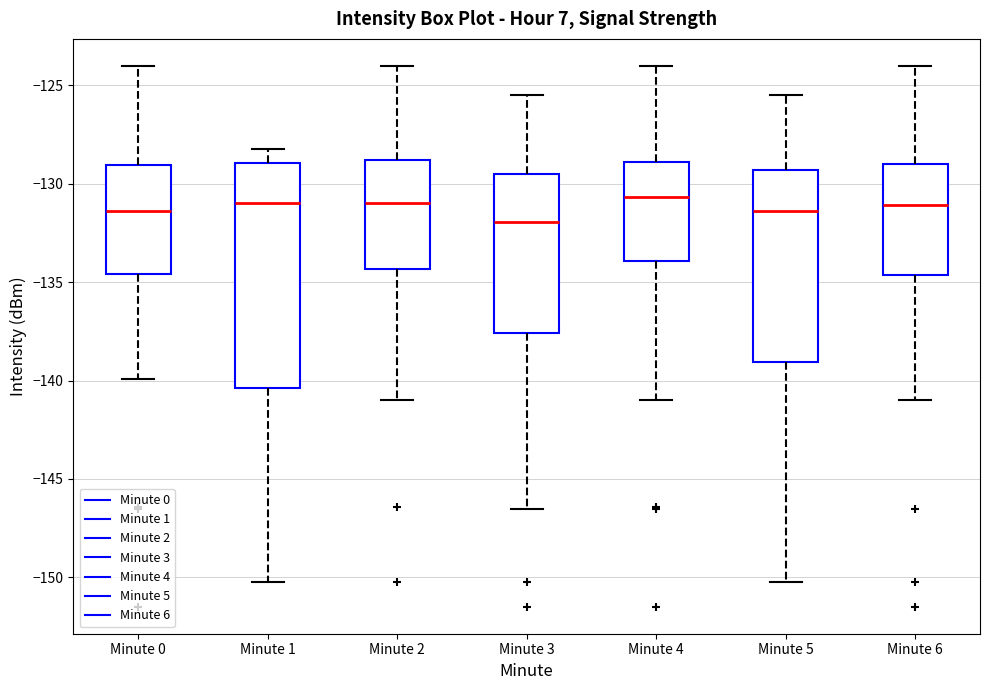

Where does the upper whisker of the box for Minute 6 end on the y-axis? The values are not printed on the chart, so give them approximately, as read against the axis.

-124.0